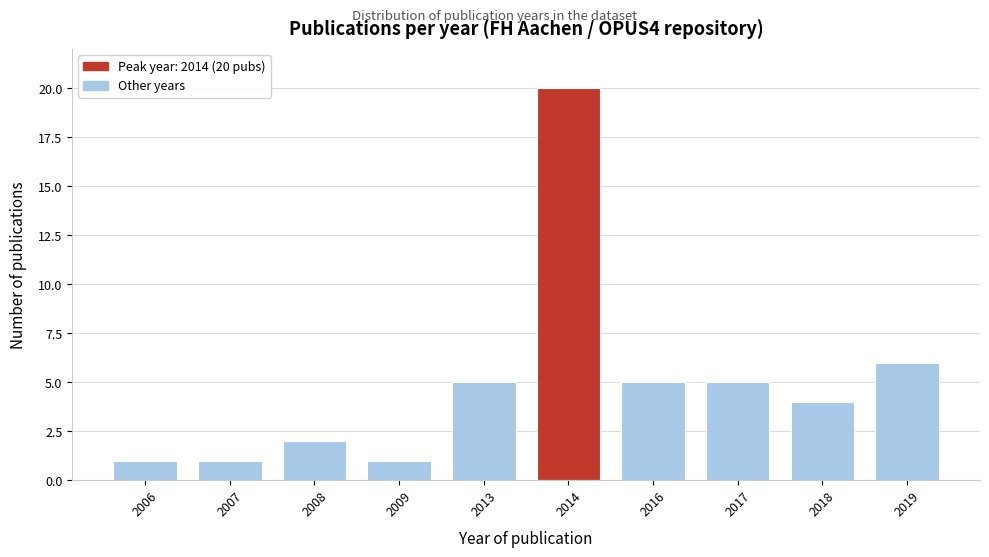

Reading left to right, transcribe all the data shown in this chart.

2006=1	2007=1	2008=2	2009=1	2013=5	2014=20	2016=5	2017=5	2018=4	2019=6